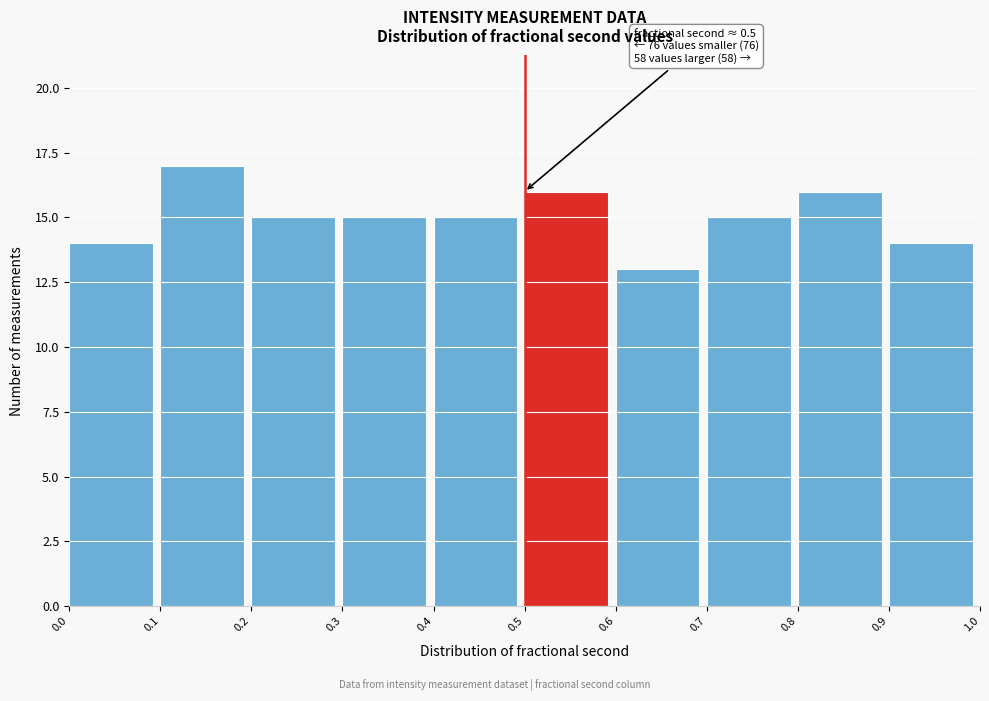

Over which range of the x-axis is the bar tallest?

0.1 to 0.2